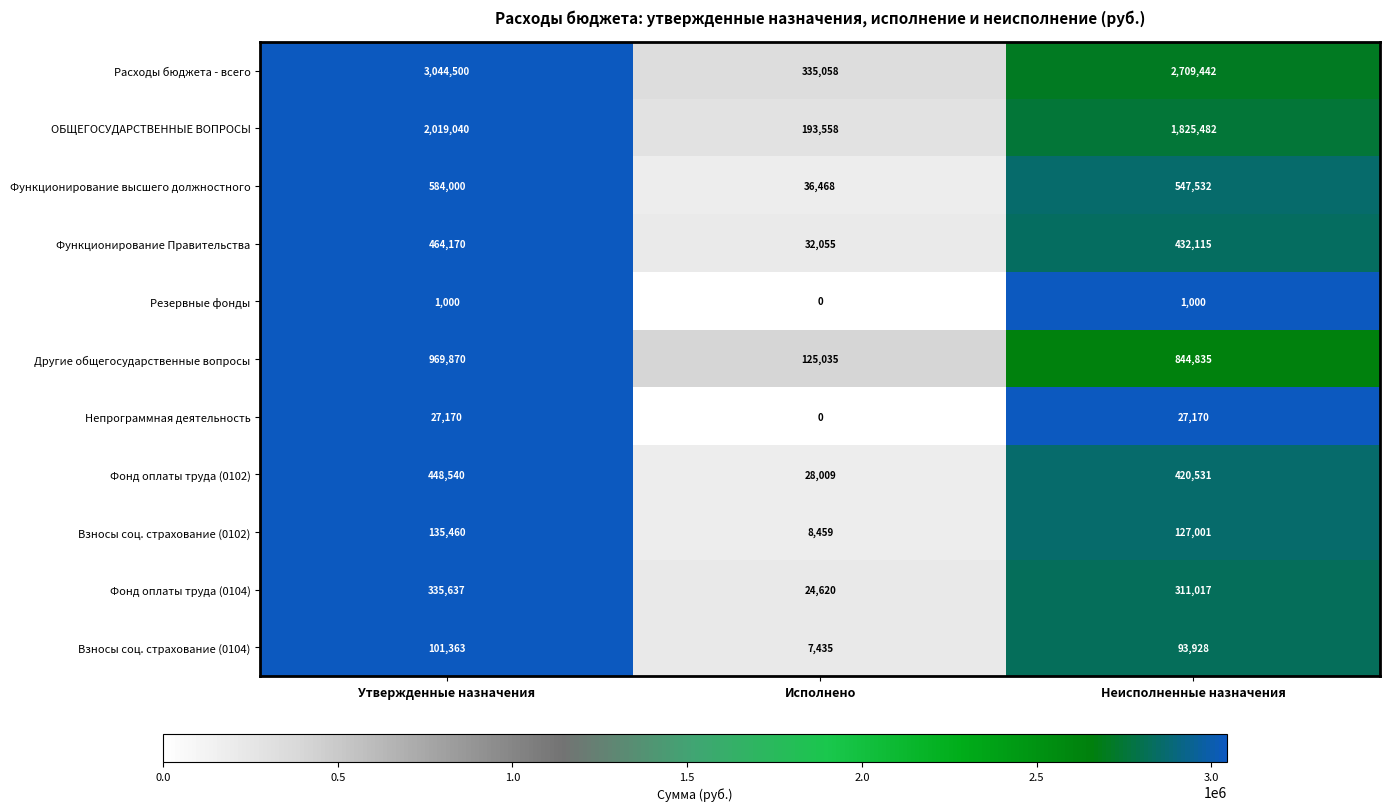

What is the difference between the maximum and minimum values in the Взносы соц. страхование (0102) series?

127001